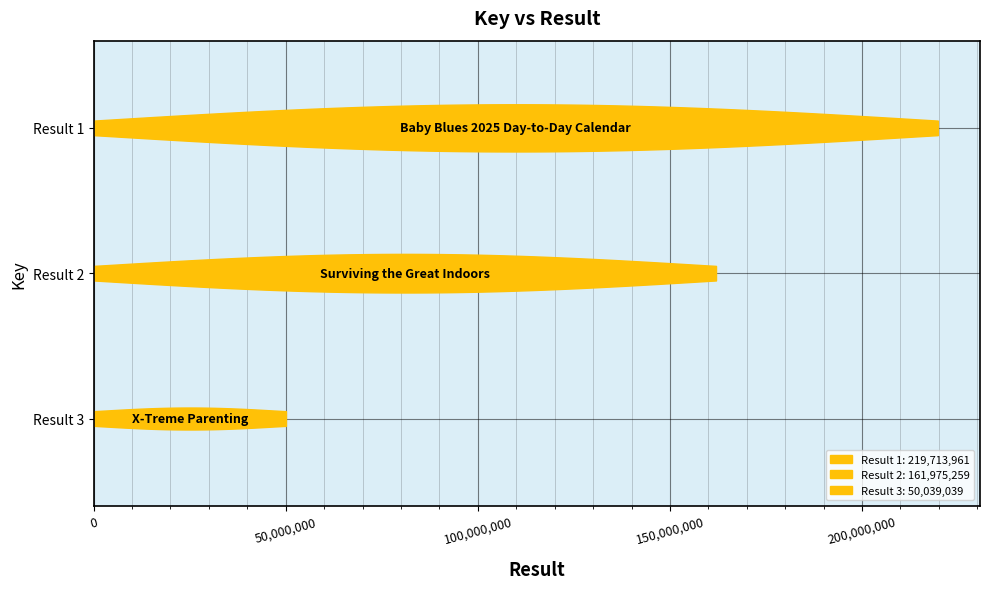

Is this an area chart (filled region under the line)?

No